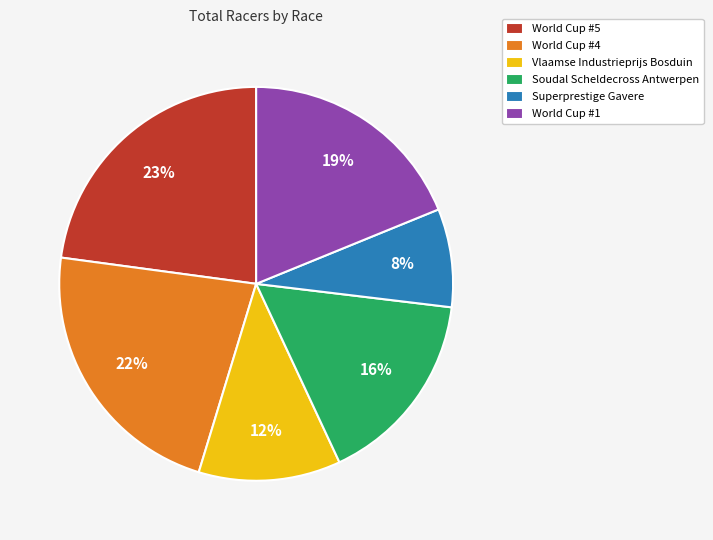

Which has a higher value, World Cup #5 or Soudal Scheldecross Antwerpen?

World Cup #5